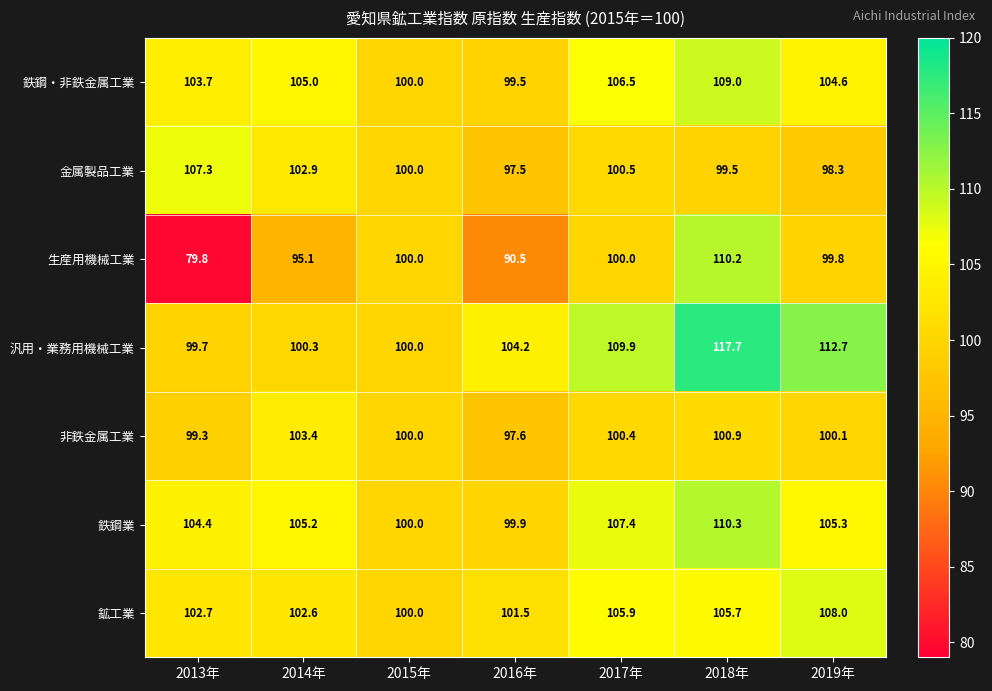

At which label is 鉄鋼業 closest to 105?

2014年